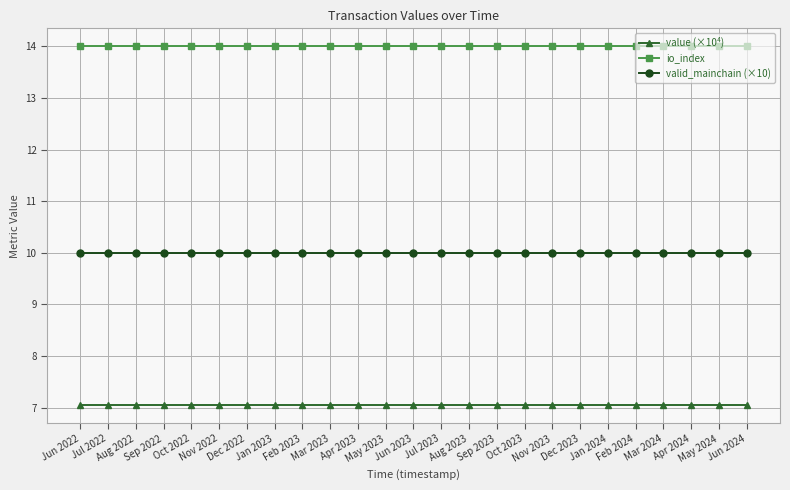

What is the value of the valid_mainchain (×10) point at the 9th from the left?

10.0